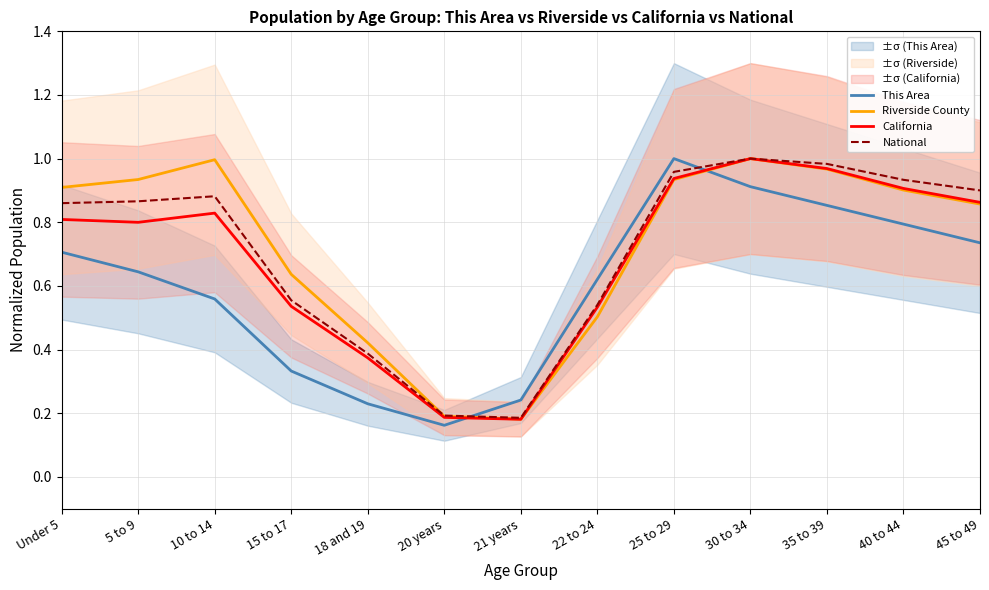

Between which two adjacent categories do National and Riverside County first intersect?

18 and 19 and 20 years